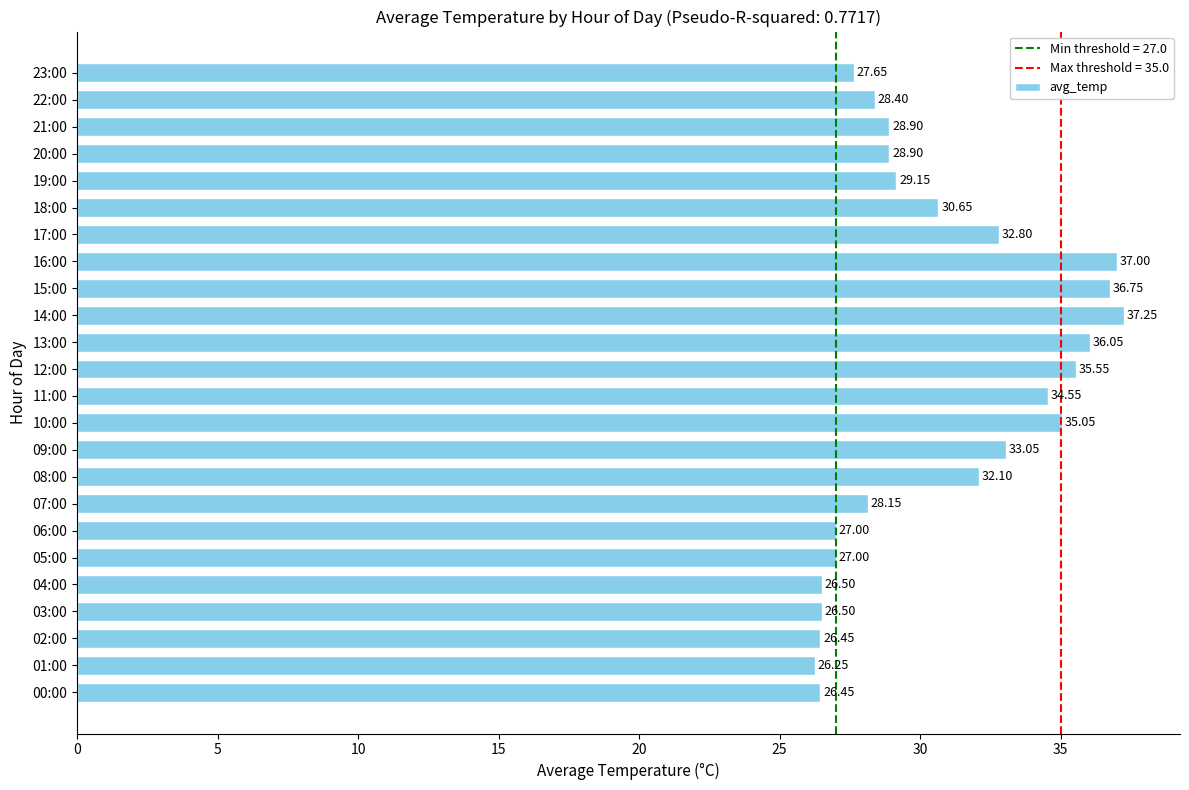

What is the ratio of the value at 15:00 to the value at 01:00?

1.4